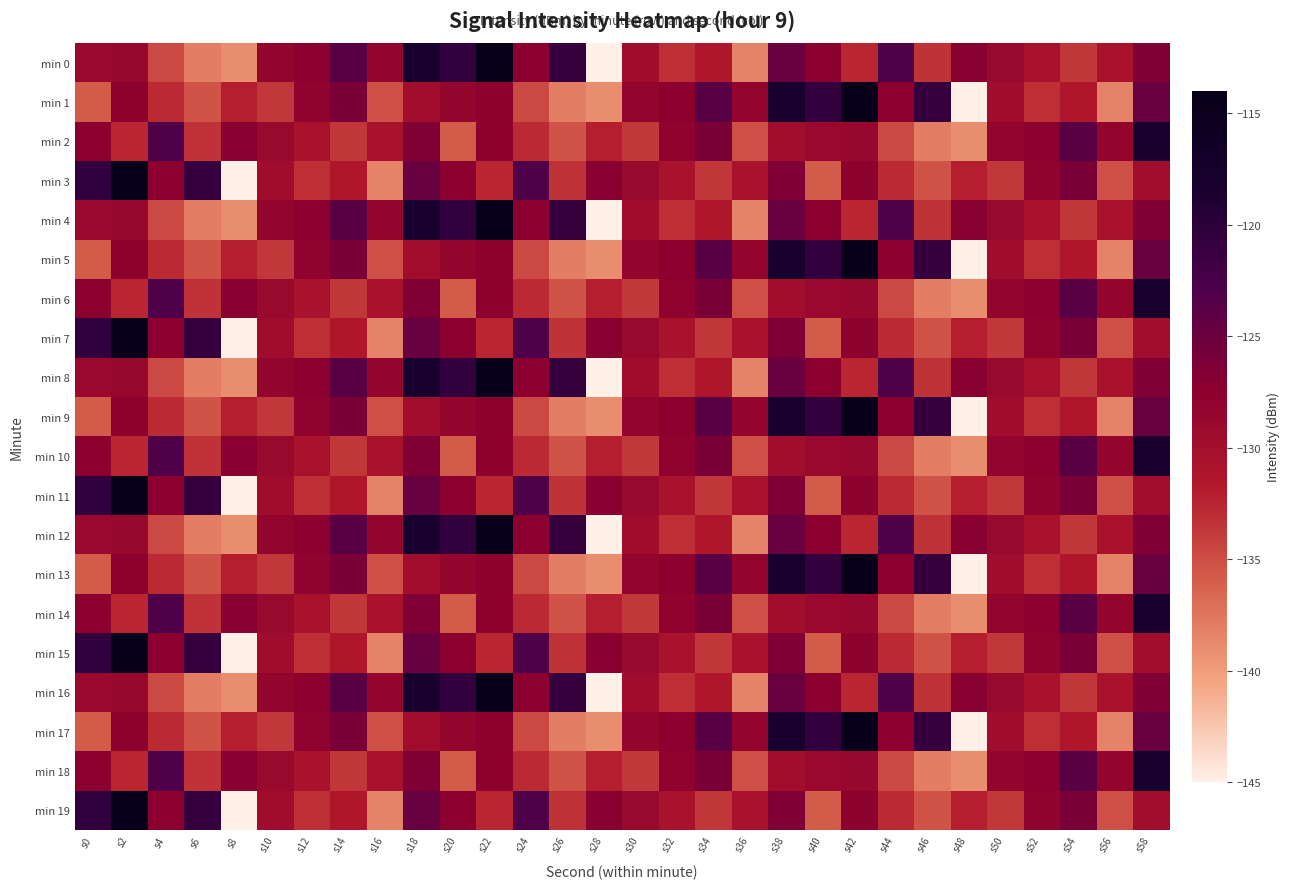

At which category is the sum across all series the highest?

s18